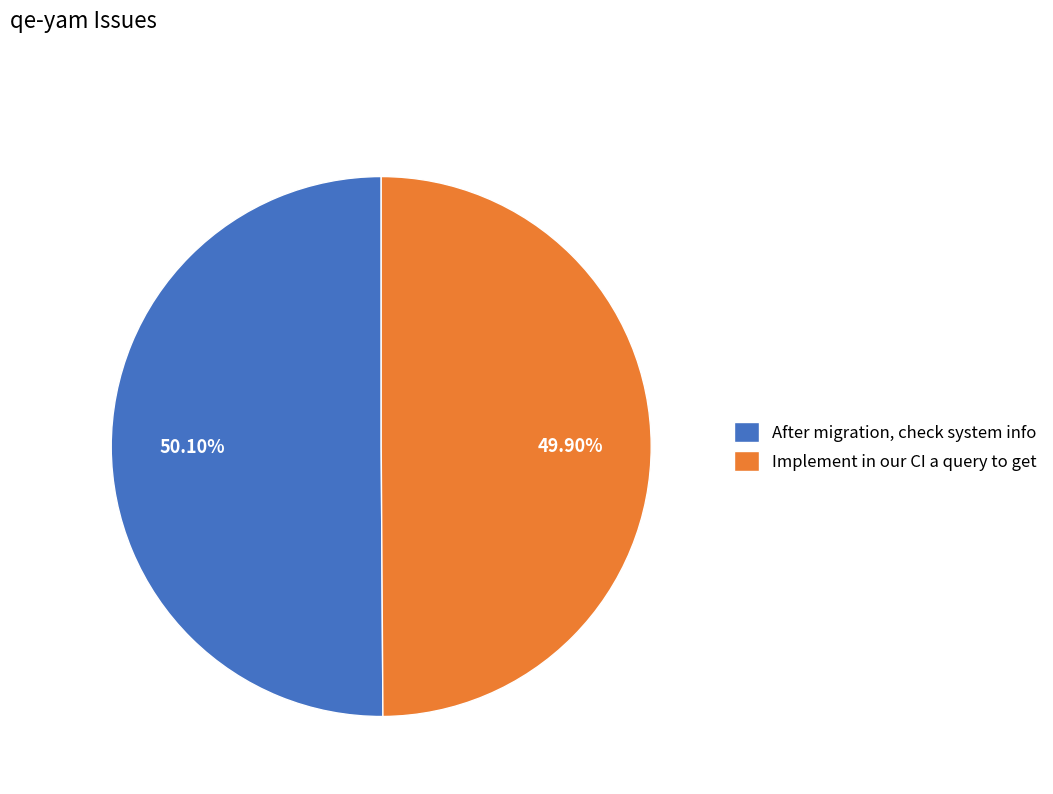

To the nearest percent, what is the average slice percentage?

50%